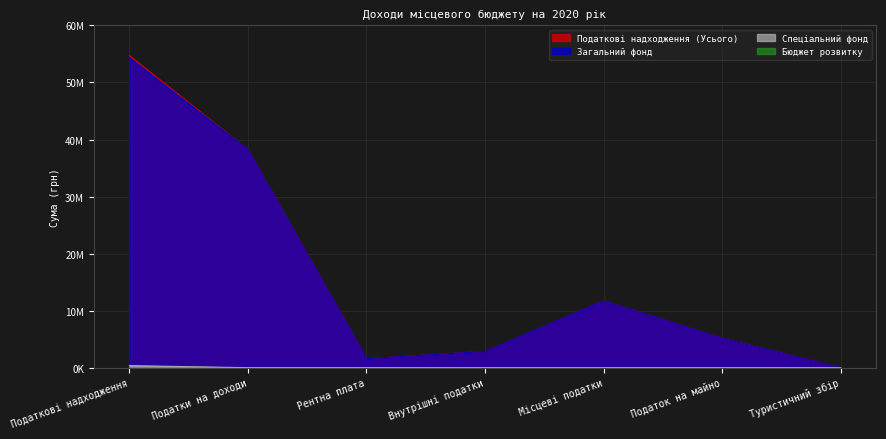

Does the chart display data point markers on the line(s)?

No